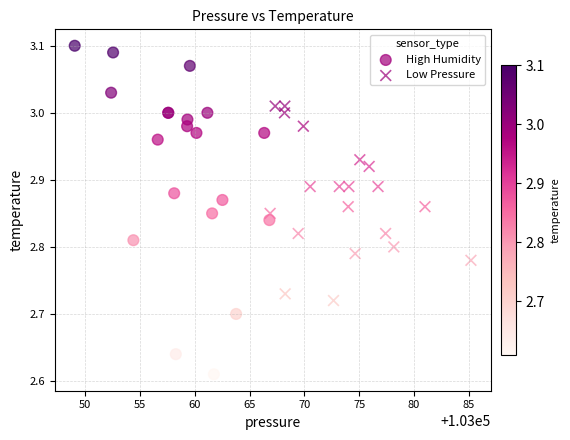

Which series has the widest spread of Y values?

High Humidity